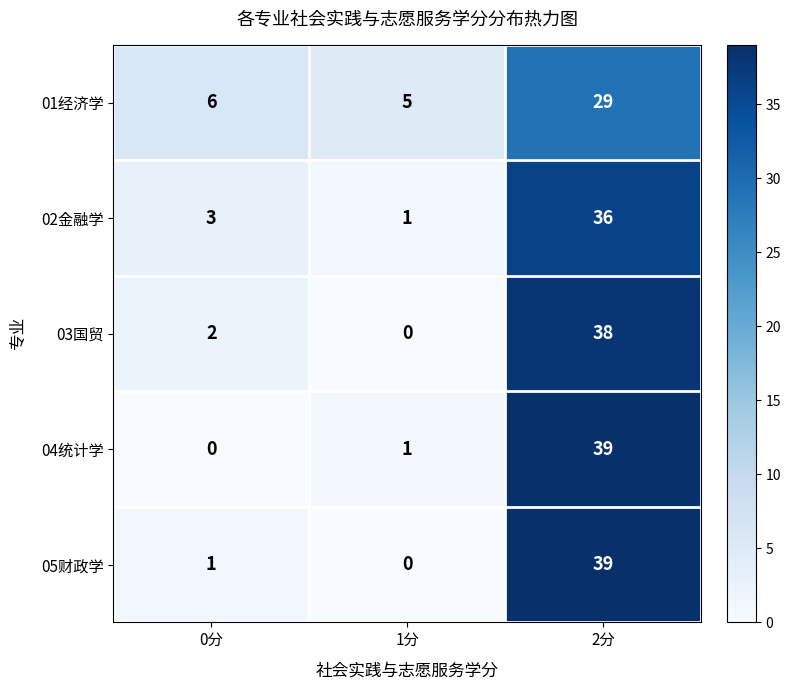

At which label is 04统计学 closest to 19?

1分